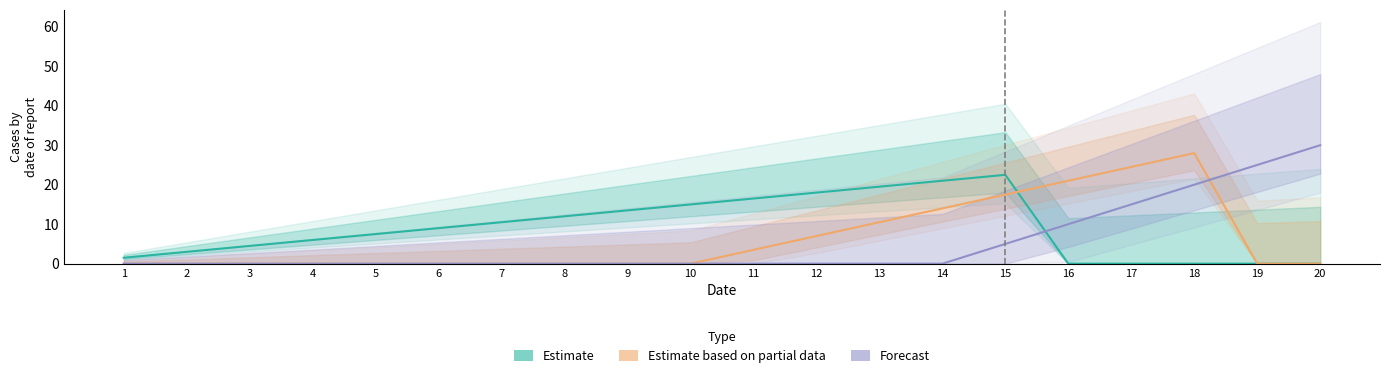

What is the difference between the highest and lowest values at 15?

17.5